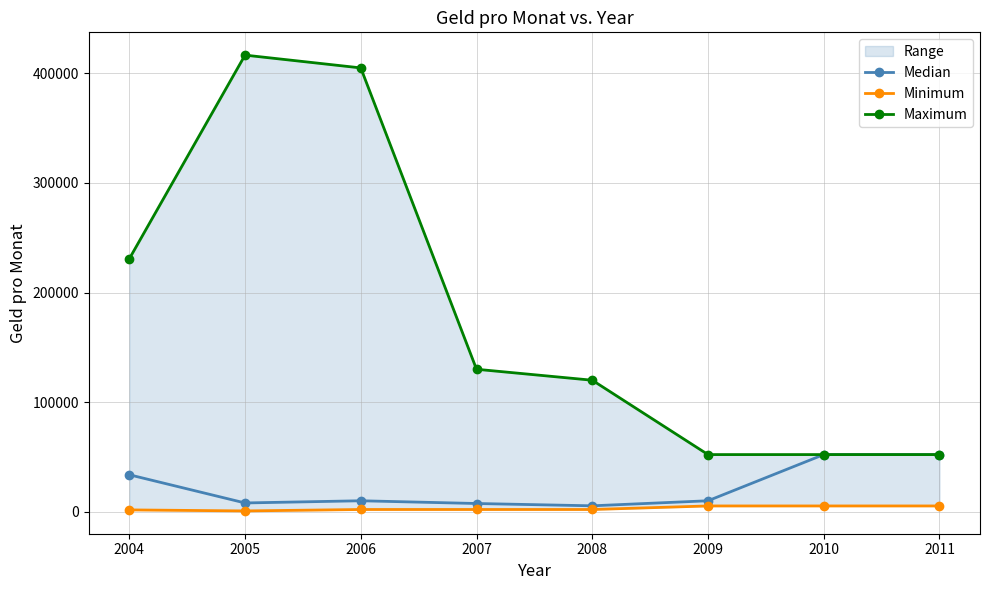

What is the value of the Median point at the 2nd from the left?

8000.0